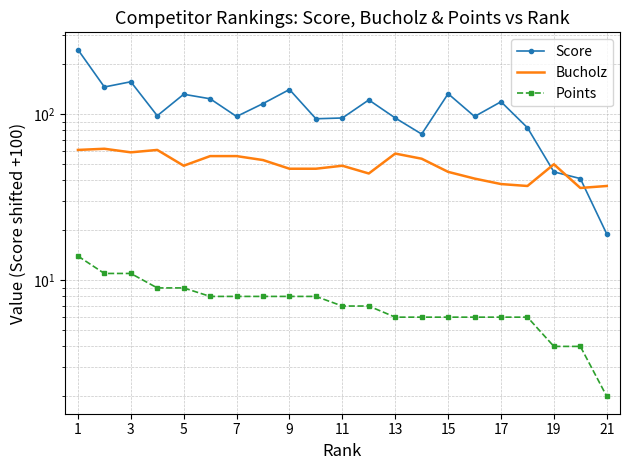

At which label does Bucholz first exceed 49?

1